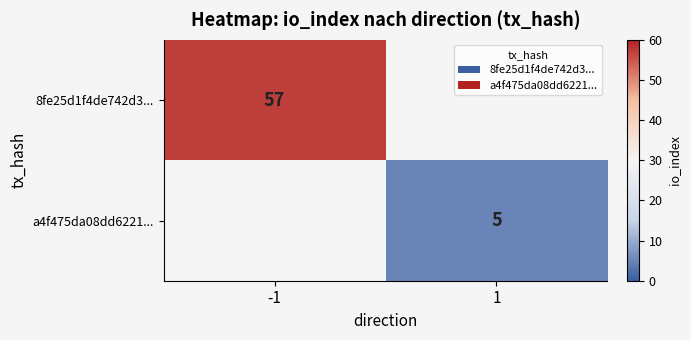

True or false: 8fe25d1f4de742d3... has a value of 24 at -1.

False